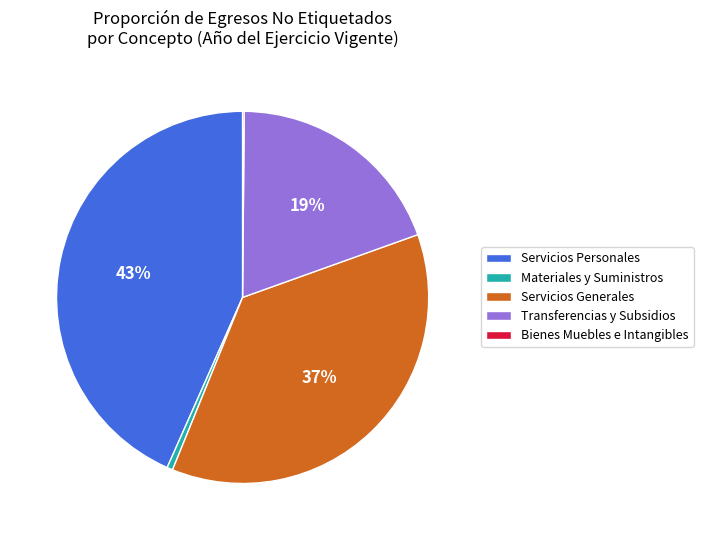

Is Materiales y Suministros the majority of the pie?

No